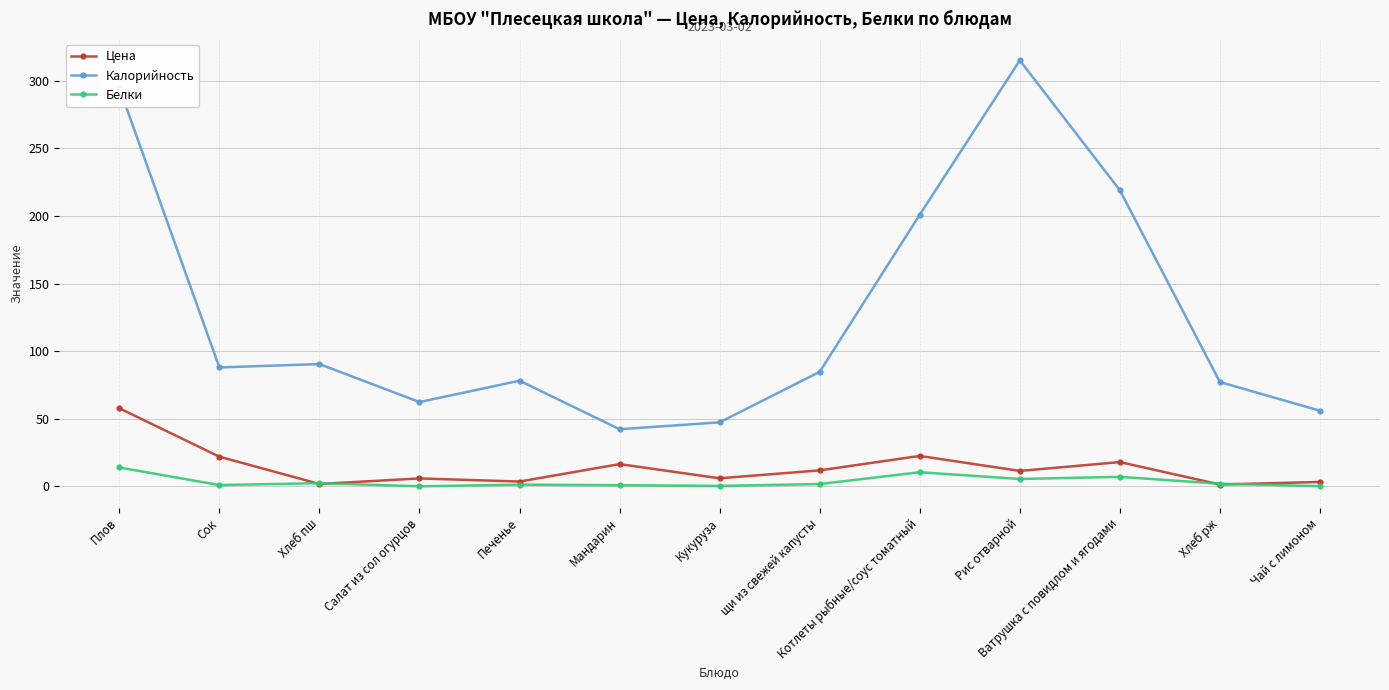

What is the maximum value shown in the chart?

315.2